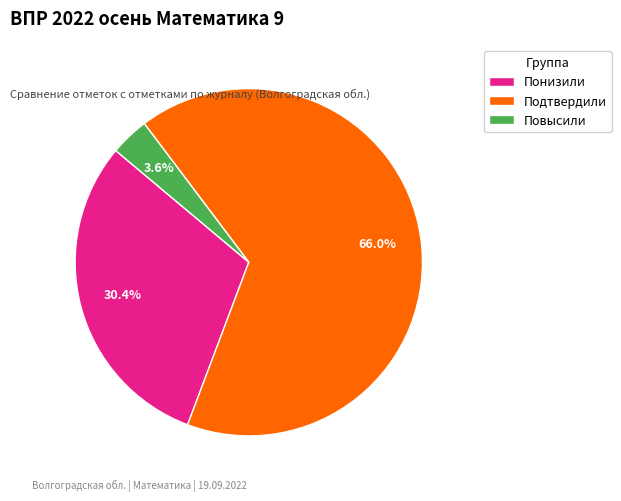

Approximately how many times larger is the value at Понизили compared to Повысили?

8.4